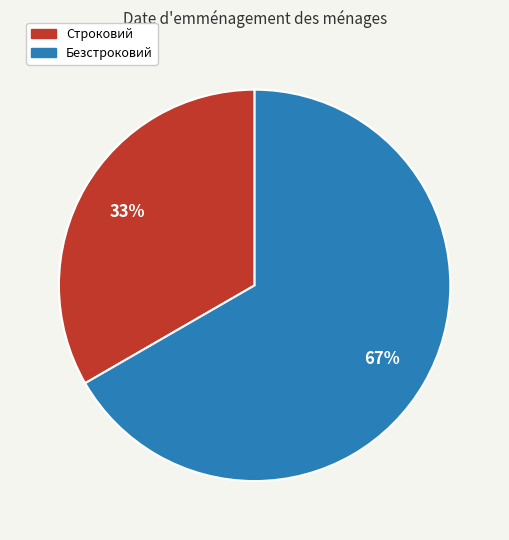

What is the smallest slice in the pie chart?

Строковий